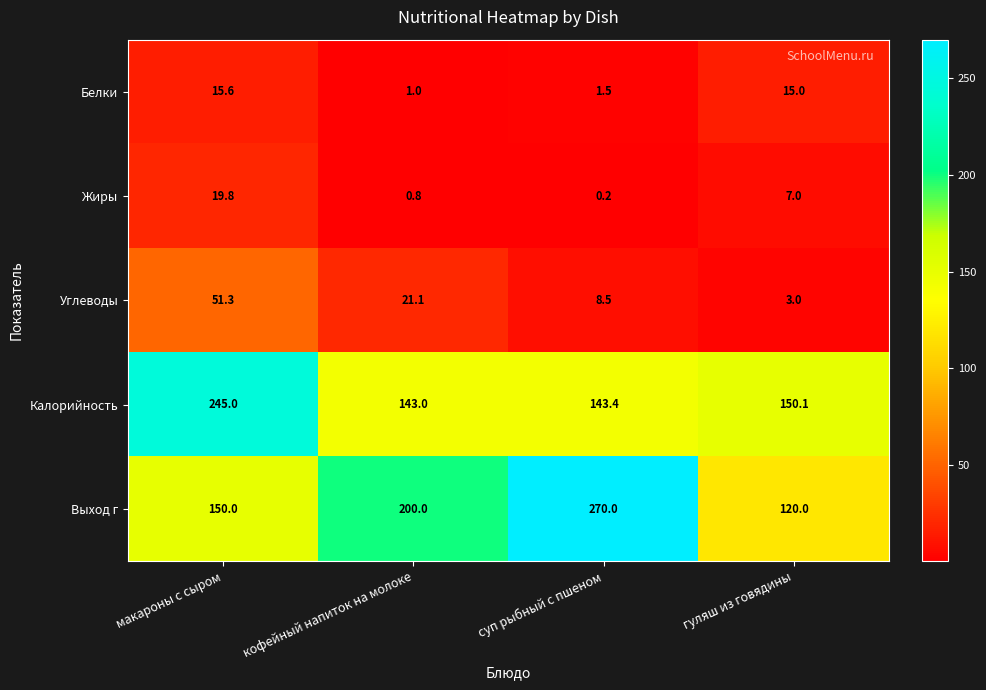

The value of Жиры at суп рыбный с пшеном is 0.2. True or false?

True